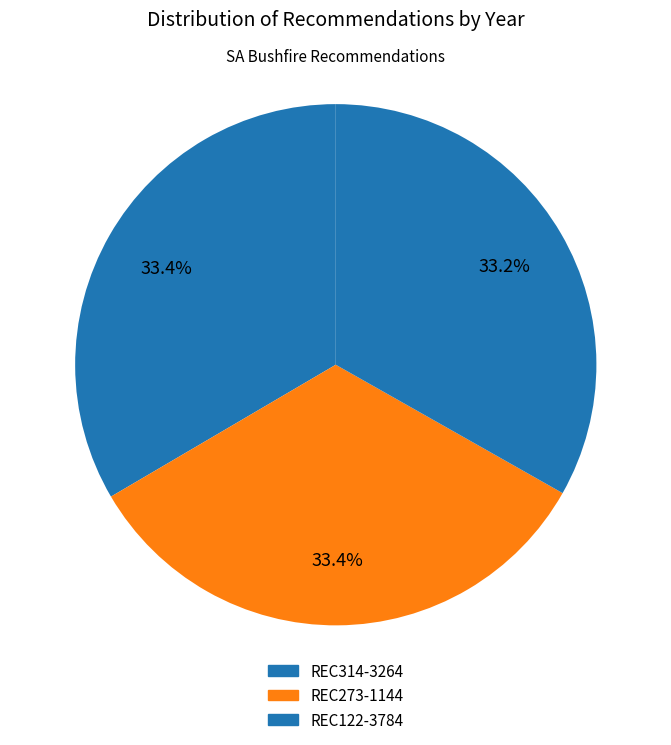

What is the total percentage of REC273-1144 and REC122-3784?

66.6%